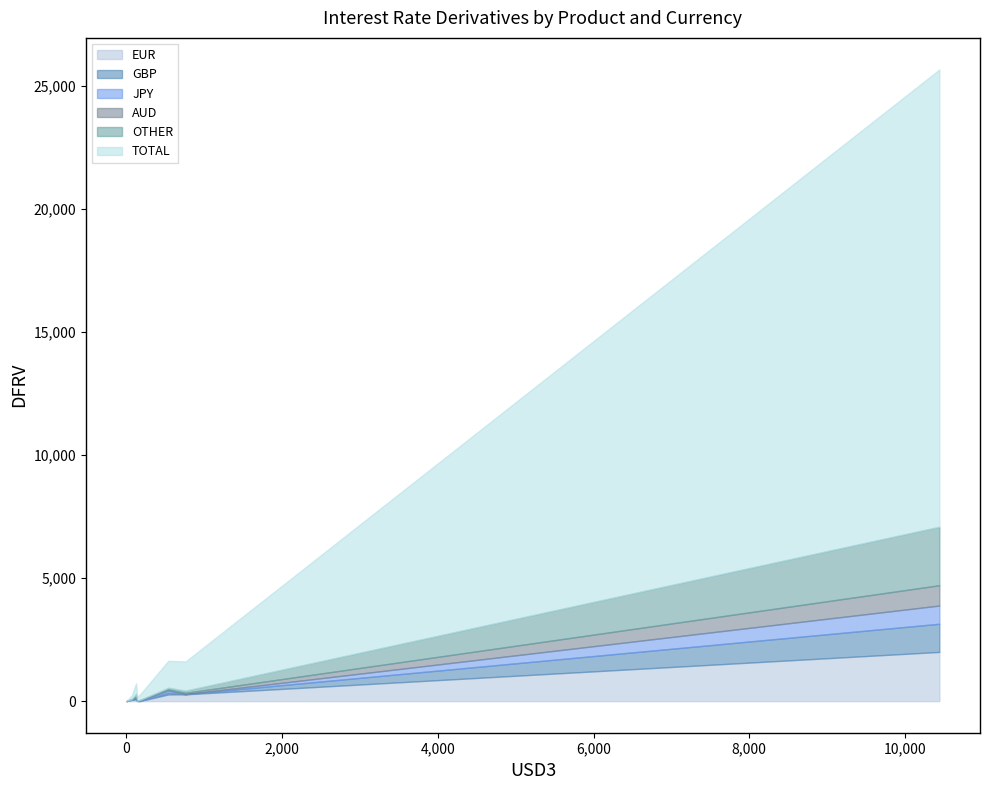

What is the highest value of the EUR series?

2001